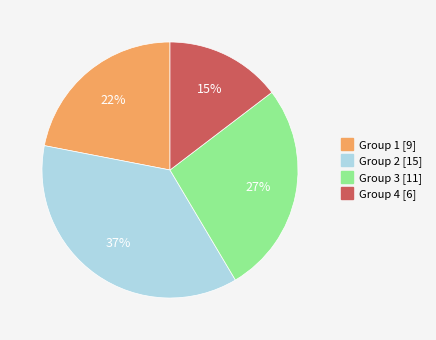

Which category has the biggest portion of the pie?

Group 2